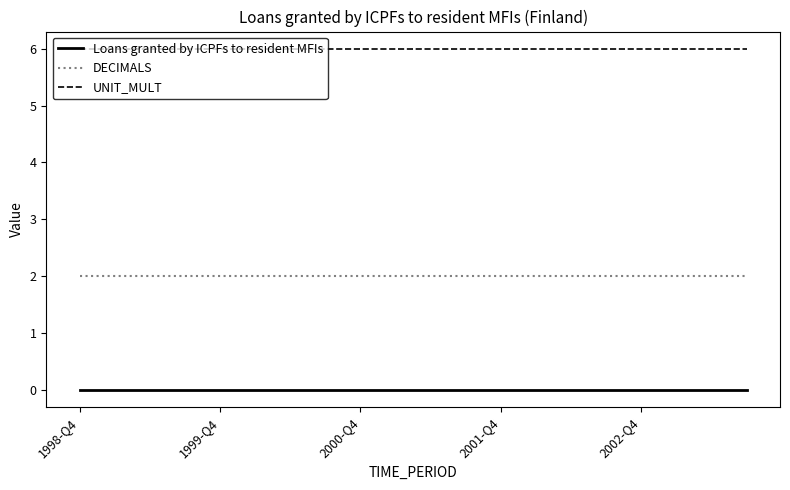

List the series in order of their peak value, lowest first.

Loans granted by ICPFs to resident MFIs, DECIMALS, UNIT_MULT